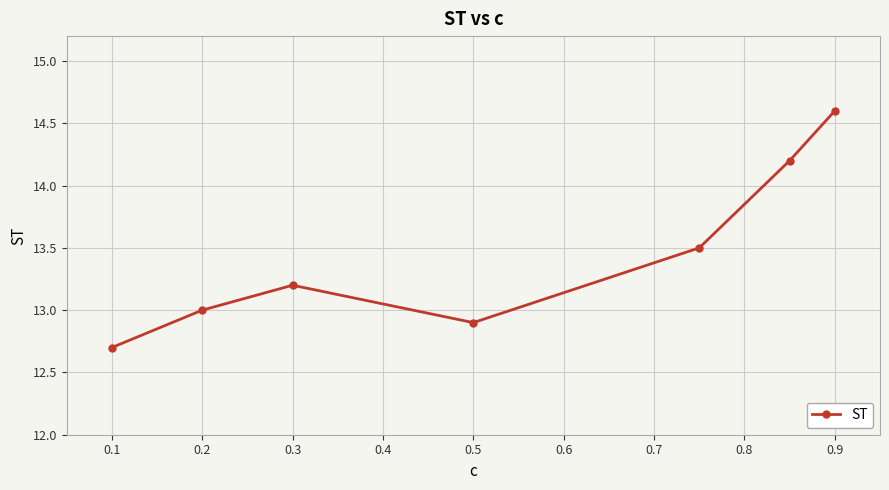

True or false: there are more than 0 points higher than both neighbors.

True